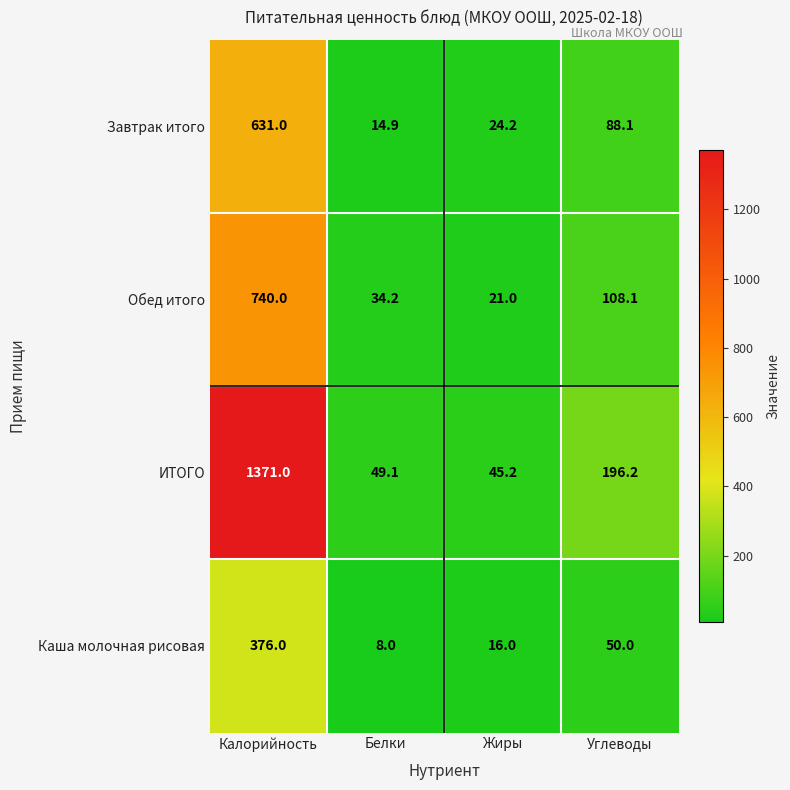

At which label is Завтрак итого closest to 322?

Углеводы